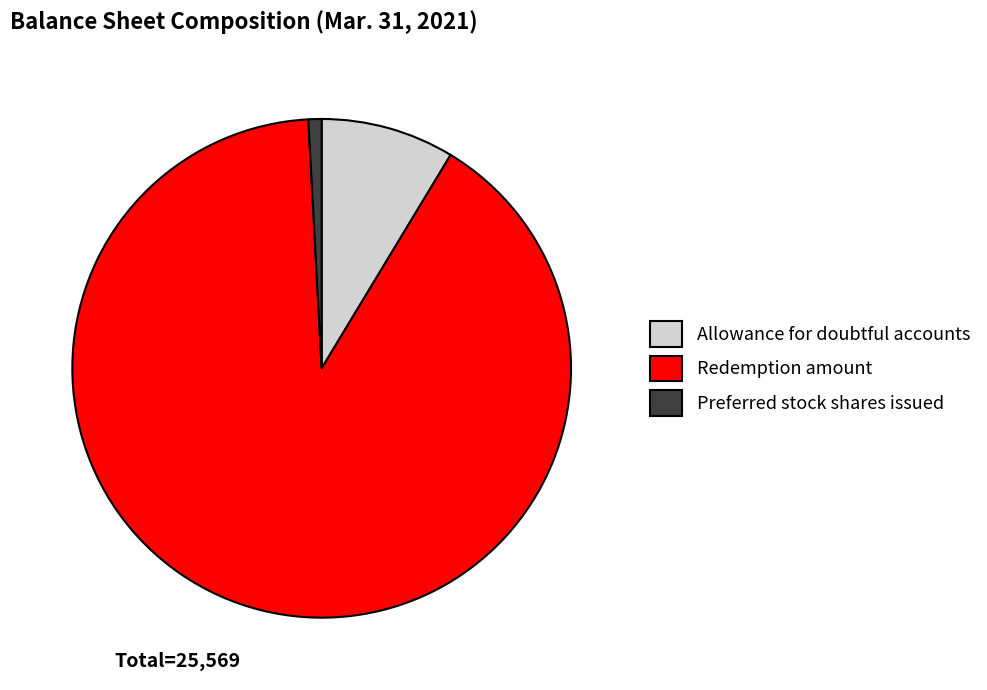

How many segments does this pie chart have?

3